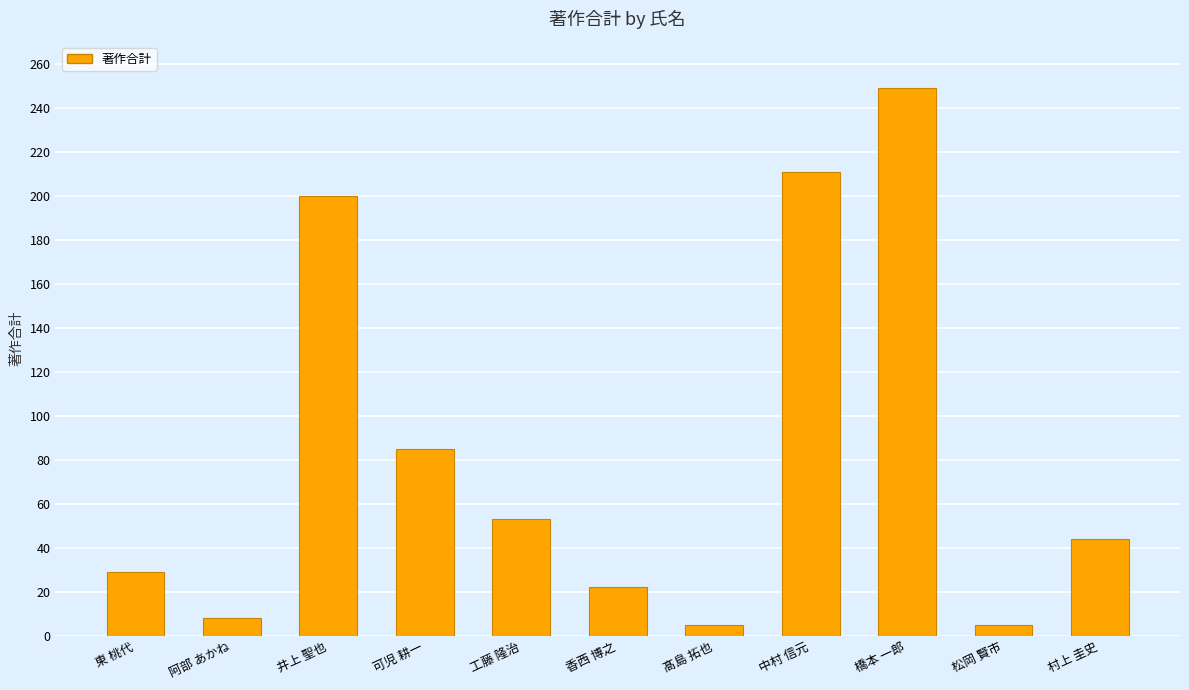

Which has a higher value, 松岡 賢市 or 井上 聖也?

井上 聖也